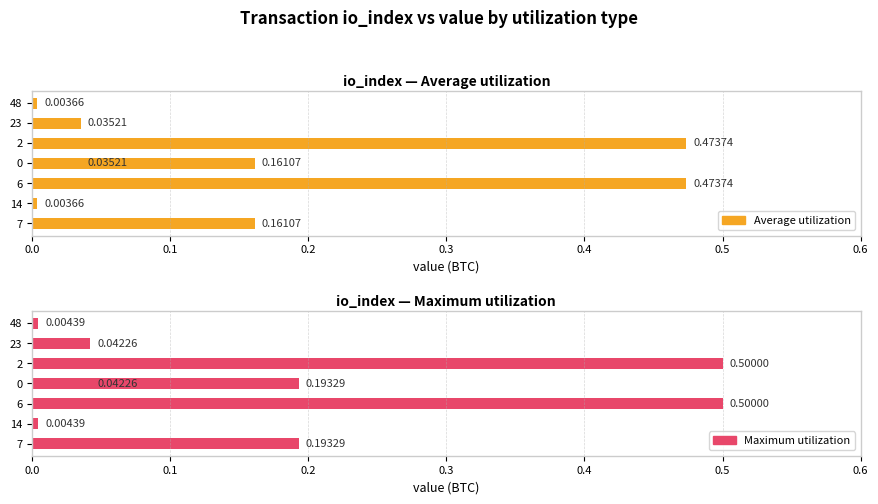

Does the chart contain stacked bars?

No